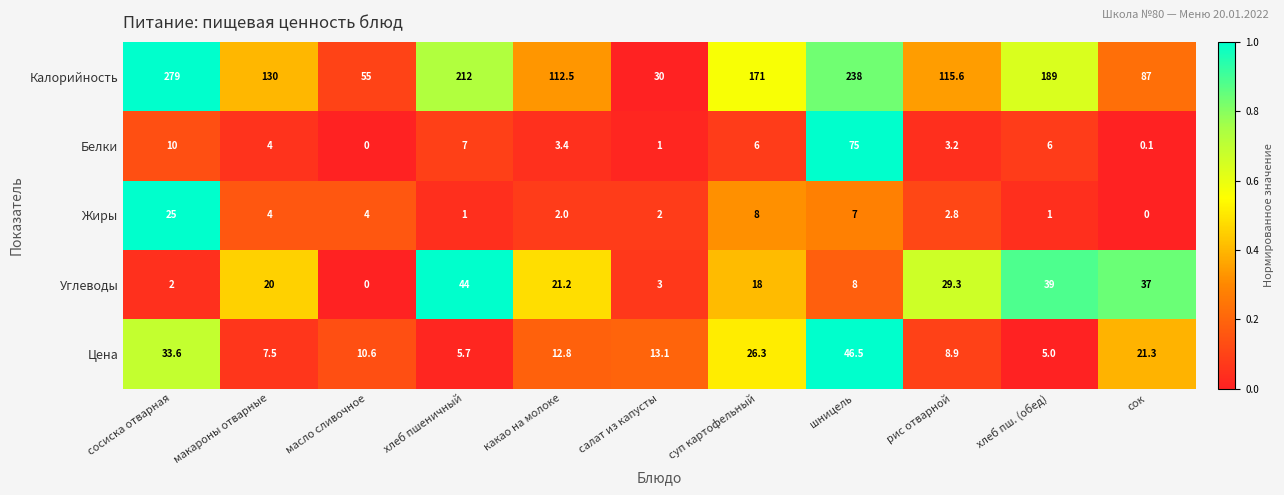

What is the total value across all series at хлеб пш. (обед)?

240.0